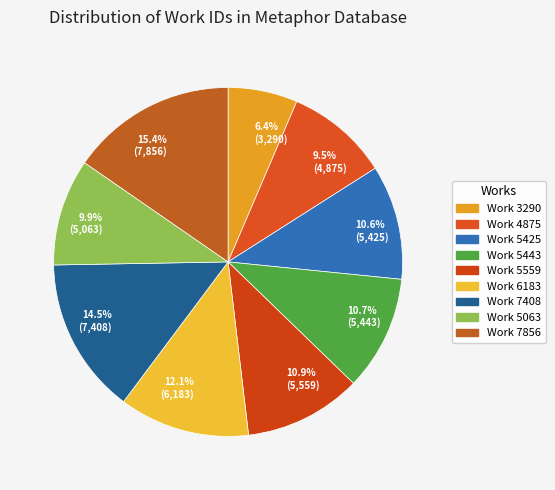

Does 10.6% (5,425) account for over 50% of the chart?

No